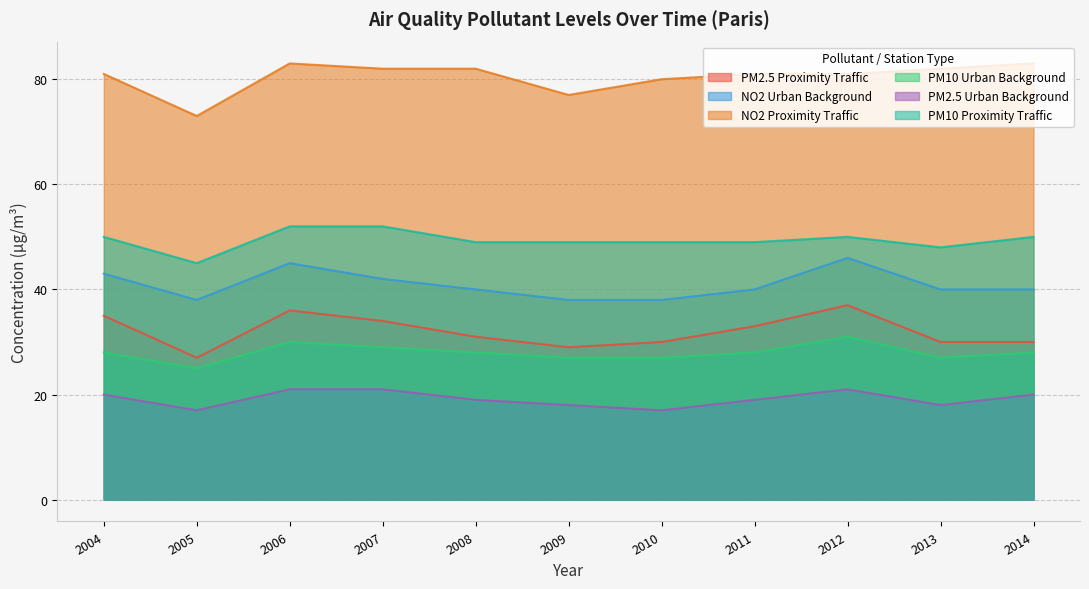

What is the difference between the pm10_proximite_trafic values at 2005 and 2011?

4